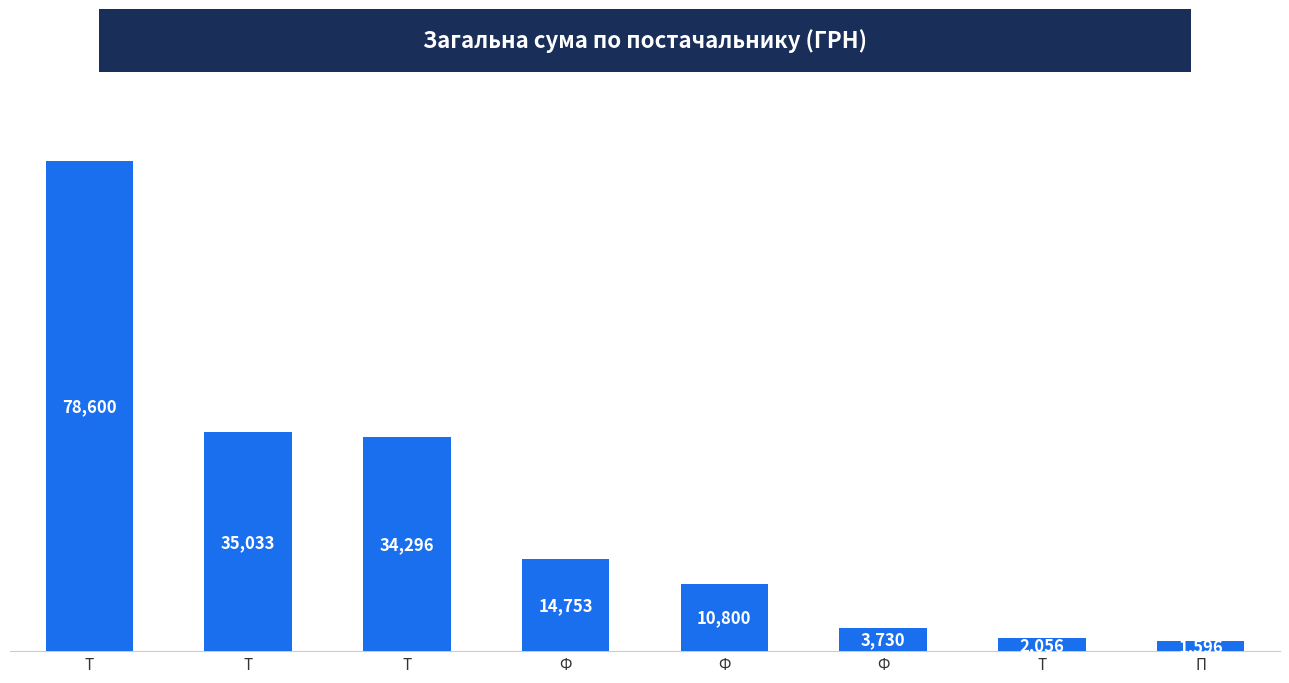

How many series are shown in this chart?

1